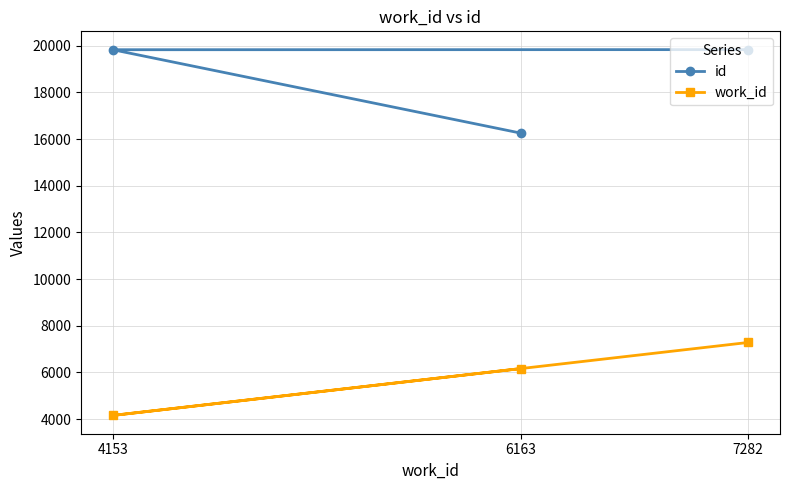

Rank the series by their average value, from highest to lowest.

id, work_id